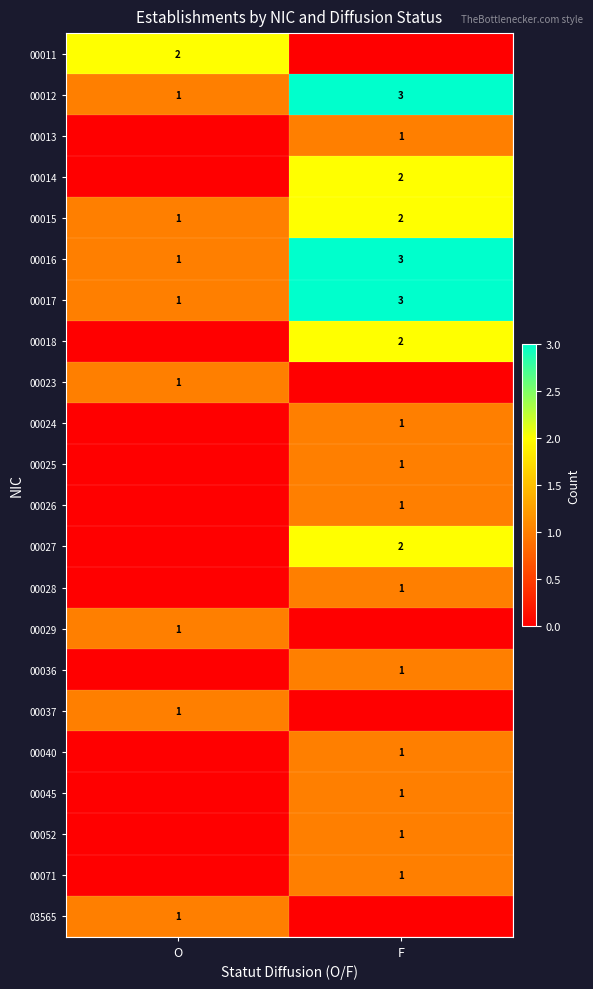

True or false: 00023 has a value of 1 at O.

True